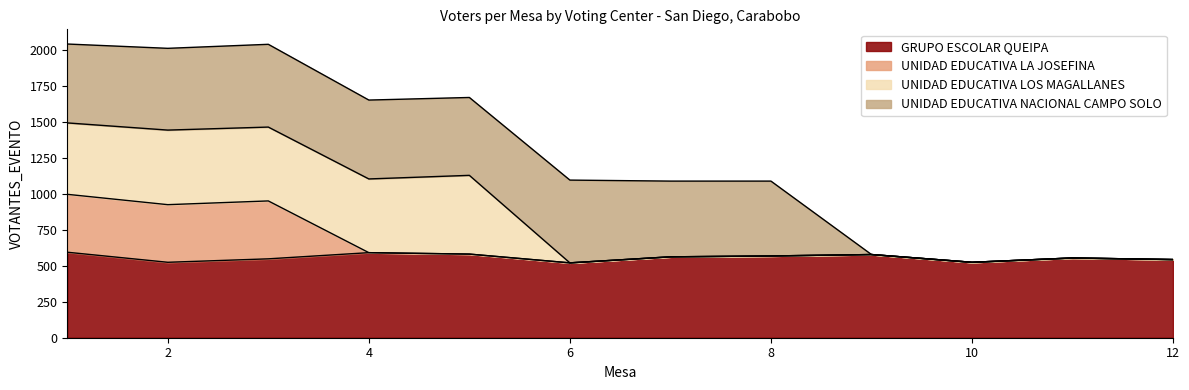

What is the highest value of the GRUPO ESCOLAR QUEIPA series?

595